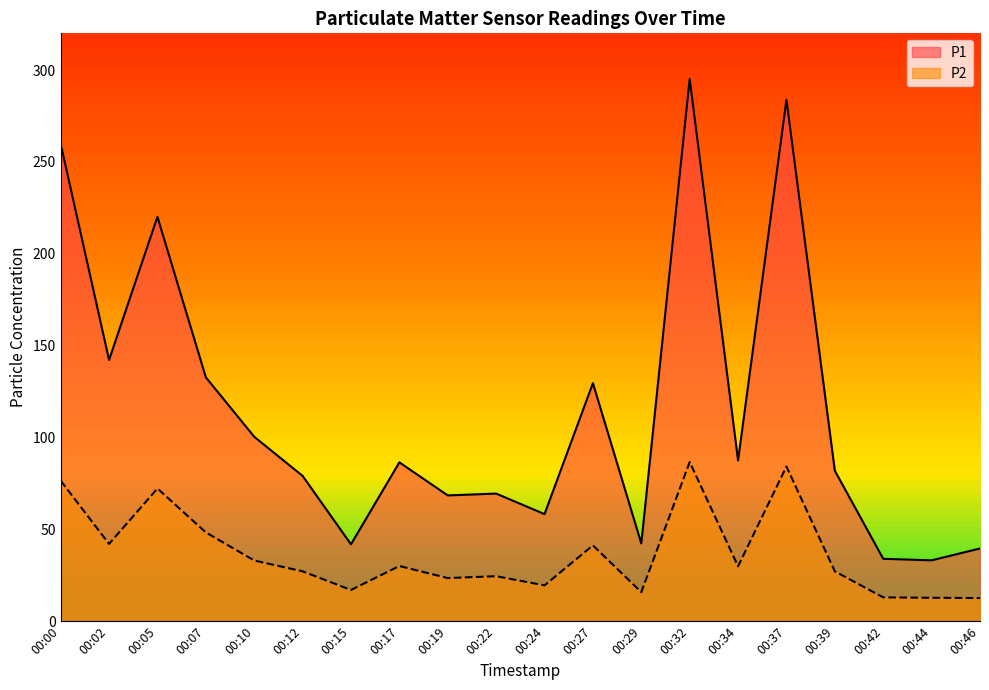

How many data points in P1 are less than 86?

10